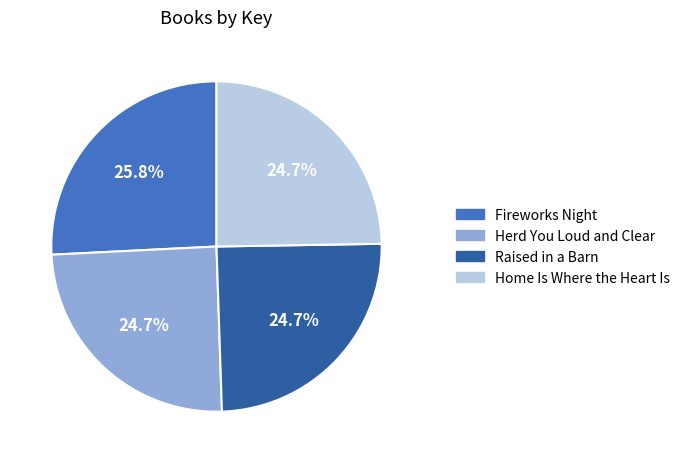

Is the sum of Herd You Loud and Clear and Fireworks Night greater than half?

Yes